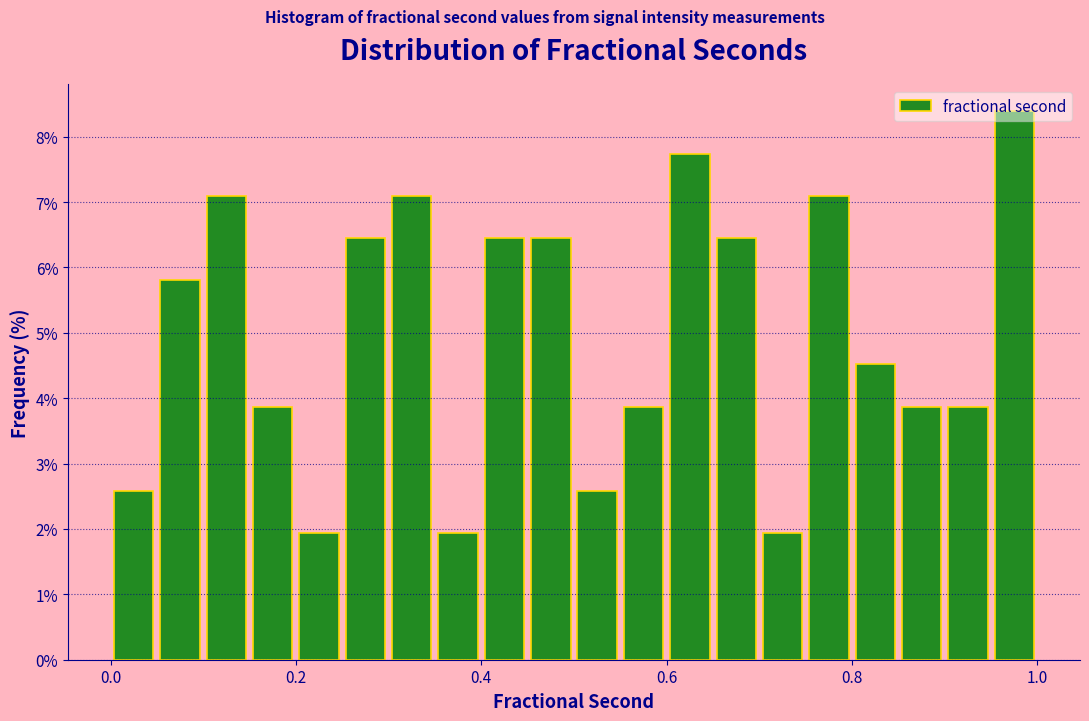

Read against the x-axis, roughly where is the centre of the tallest bar?

0.98